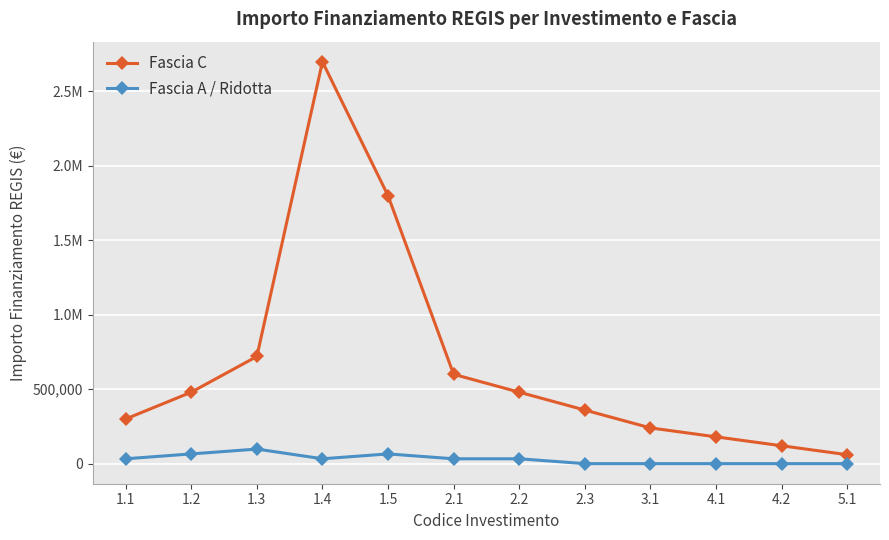

List the series in order of their overall mean, highest first.

Fascia C, Fascia A / Ridotta